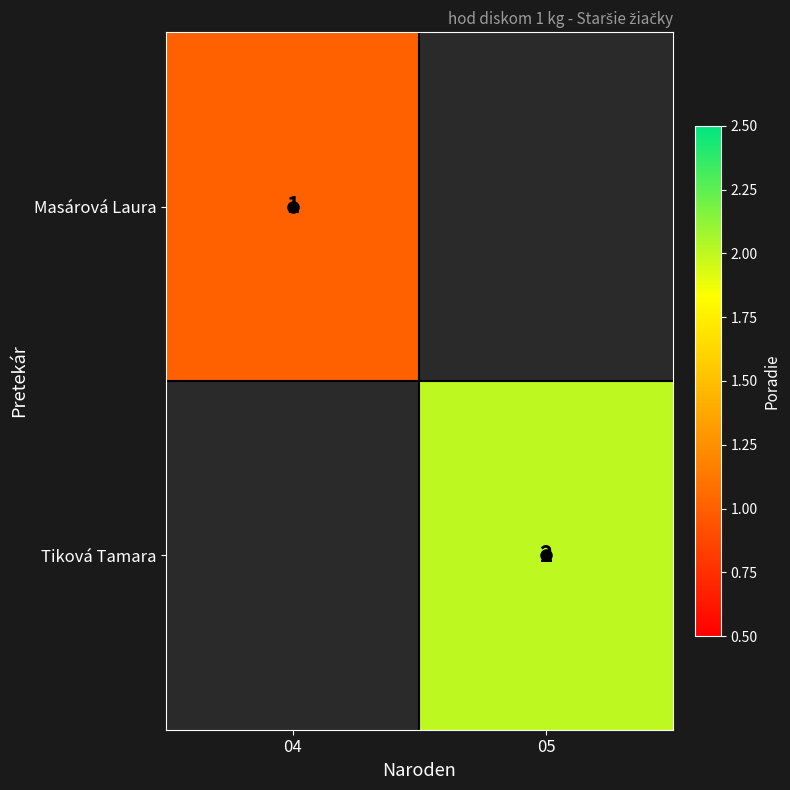

The Masárová Laura series shows 2 at 04. True or false?

False